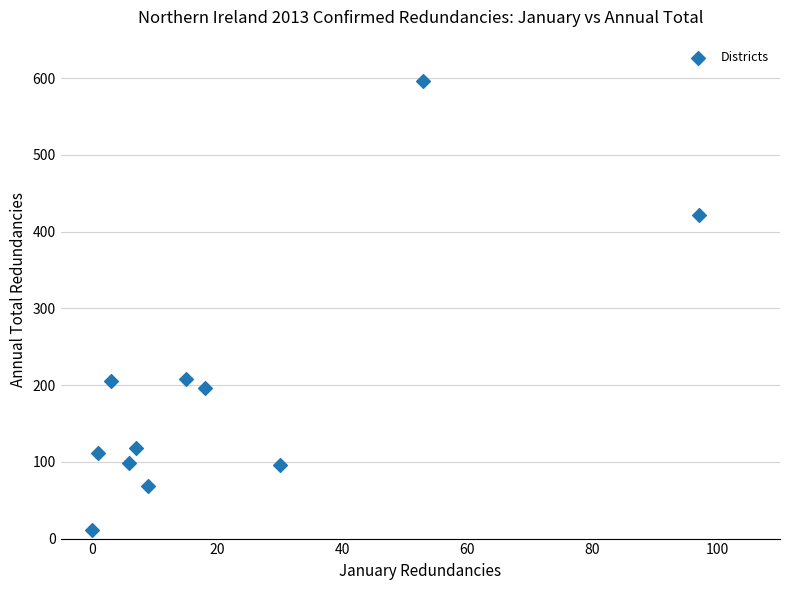

What is the range of X values (max minus min)?

97